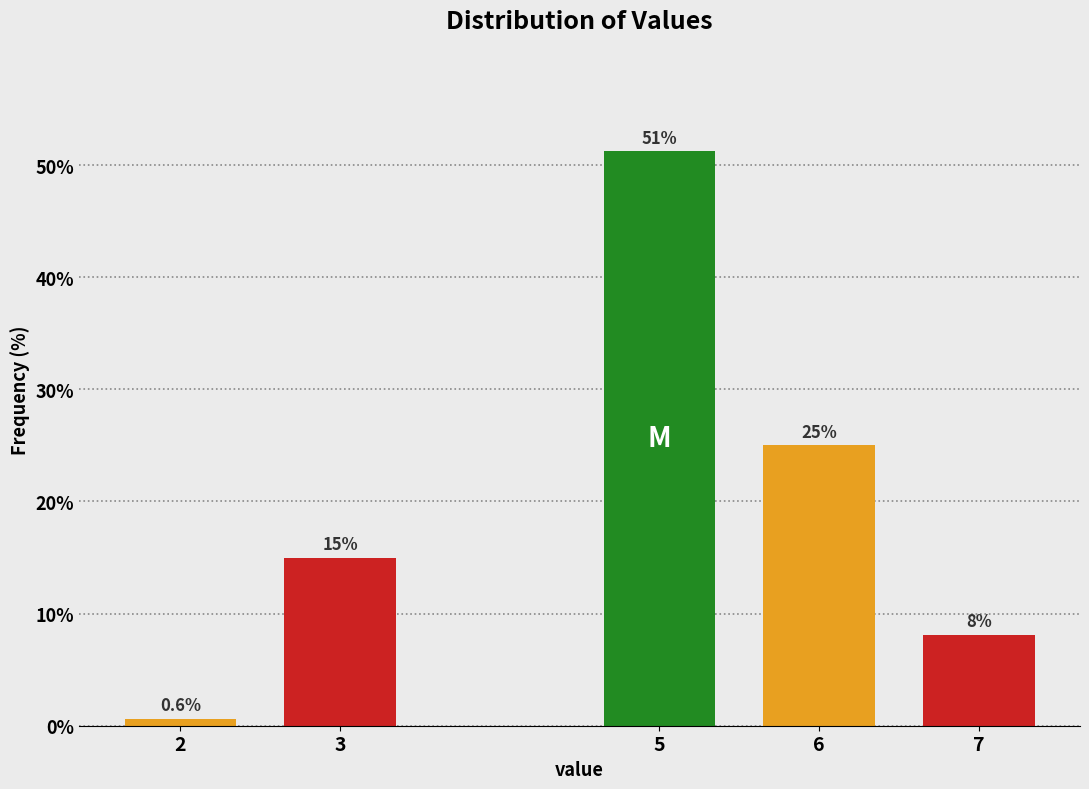

At which label is the value closest to 25?

6